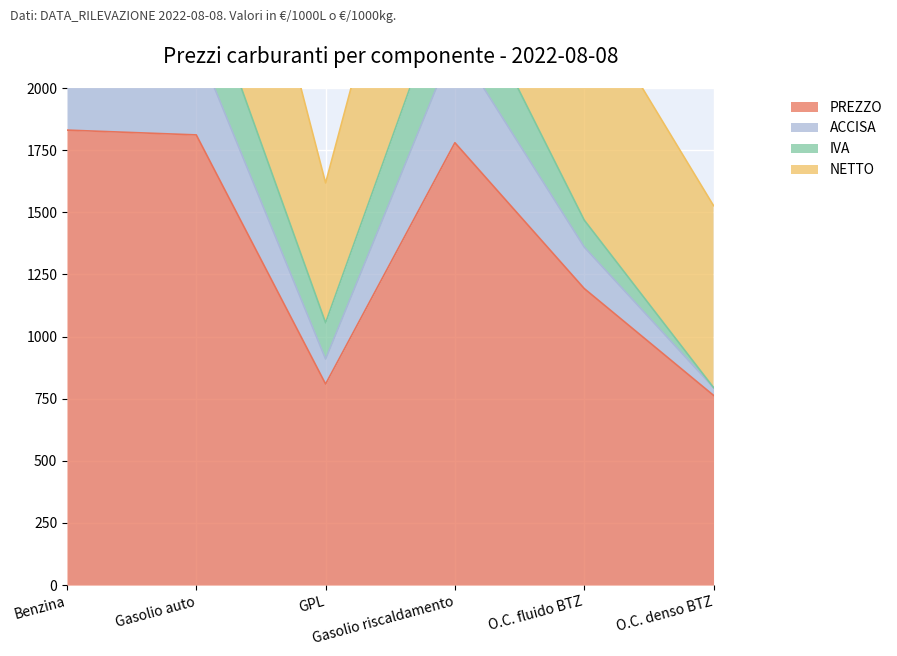

How many data points in ACCISA are above 2504?

3